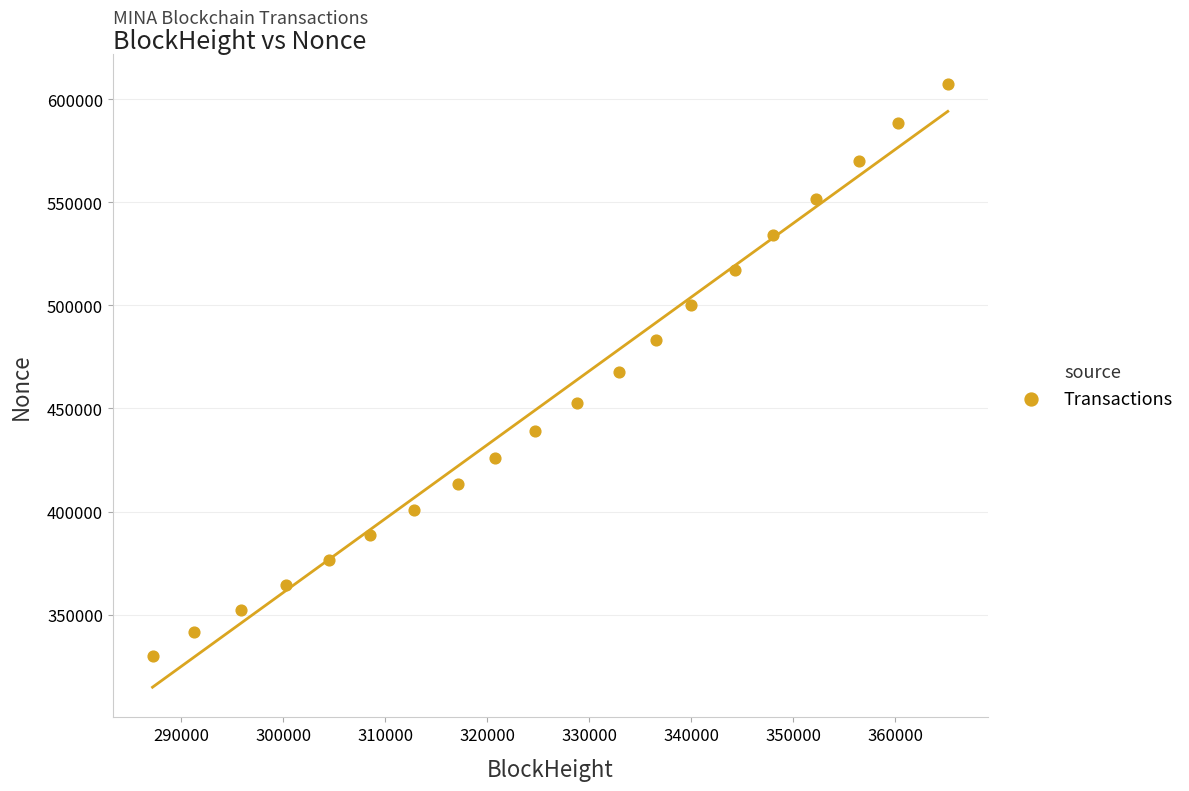

What is the range of Y values (max minus min)?

277830